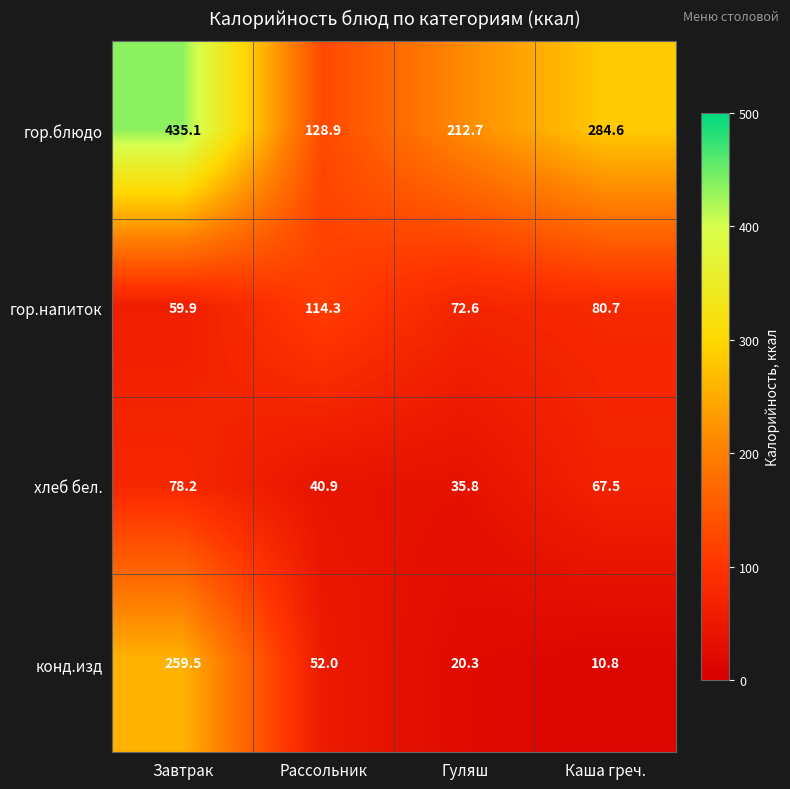

What is the sum of all хлеб бел. values?

222.4